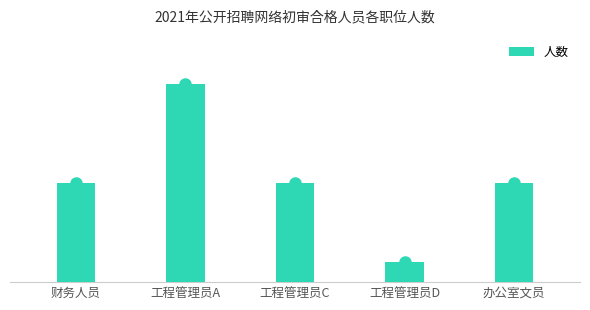

List the labels in order of value, smallest first.

工程管理员D, 财务人员, 工程管理员C, 办公室文员, 工程管理员A